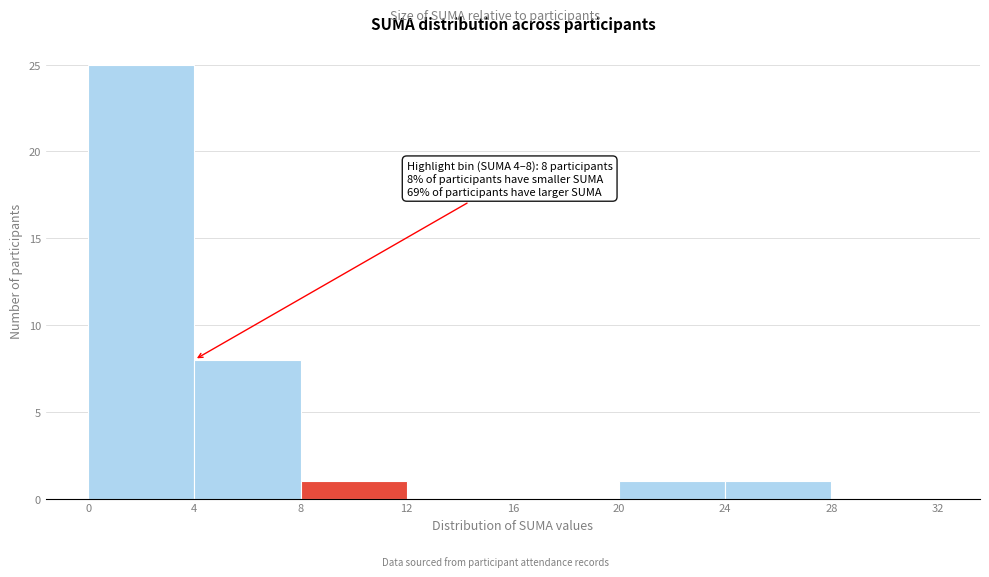

Which range on the x-axis has the tallest bar?

0 to 4